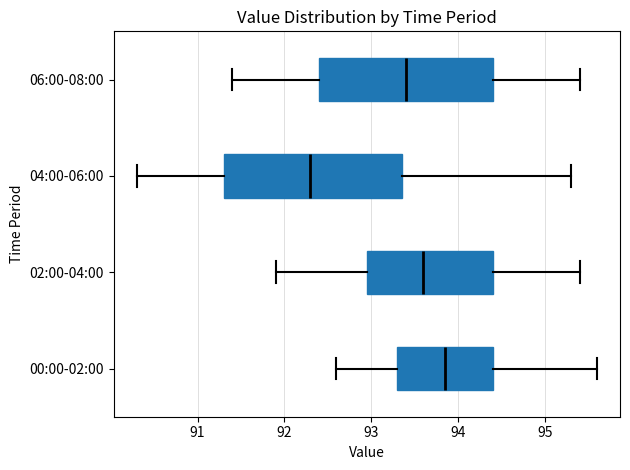

Which box's median line is the furthest to the right?

00:00-02:00